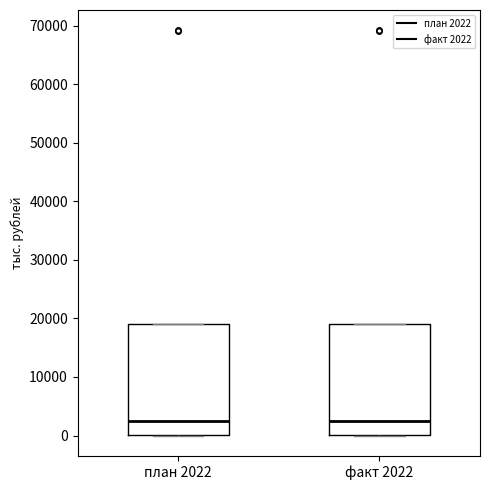

Where is the upper edge of the box for план 2022 on the y-axis? The values are not printed on the chart, so give them approximately, as read against the axis.

19000